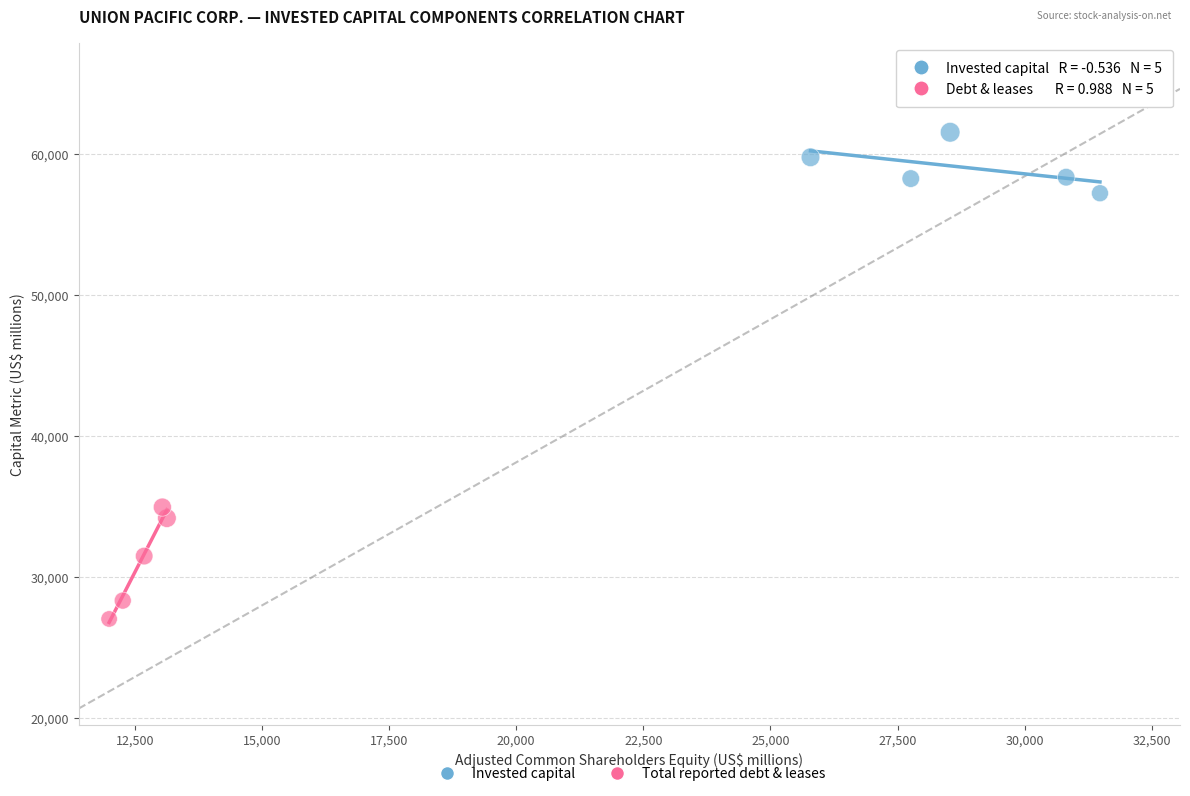

Which series has the largest Y range (max minus min)?

Total reported debt & leases